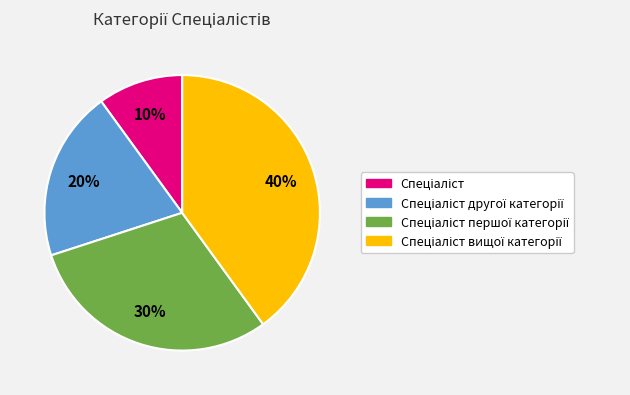

How many slices are in this pie chart?

4